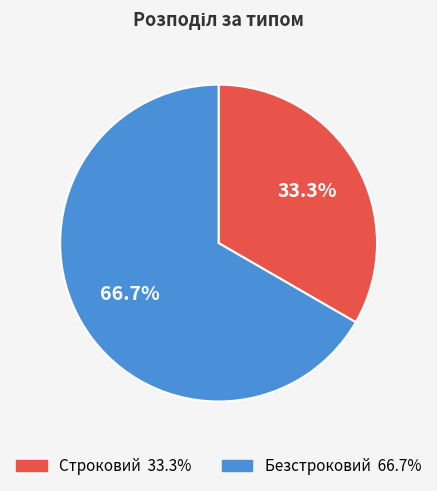

Count the number of slices in the pie.

2